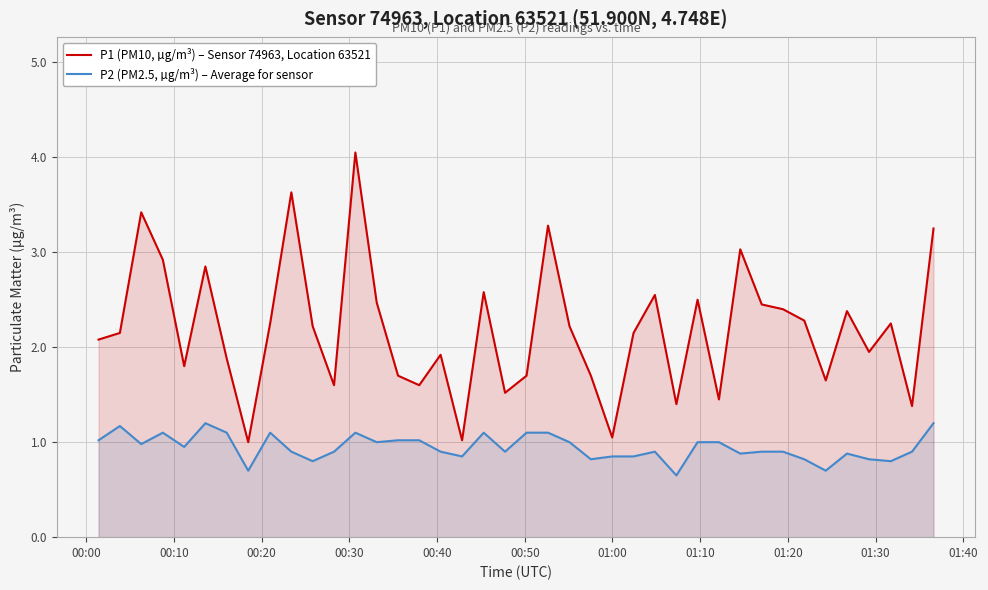

Which series has the largest total across all categories?

P1 (PM10, µg/m³) – Sensor 74963, Location 63521